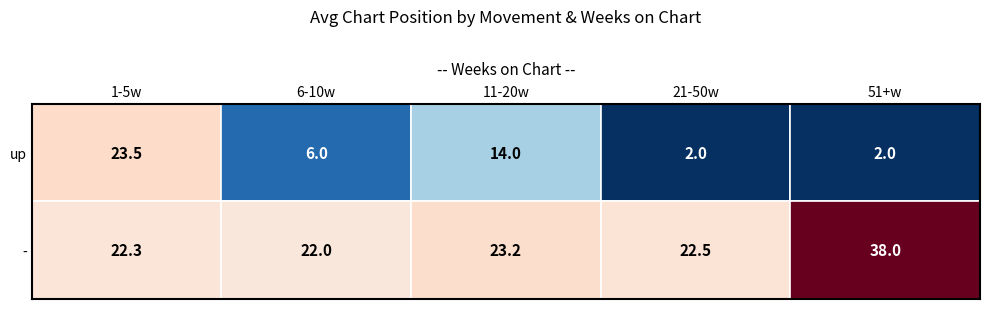

At which label does up first exceed 6?

1-5w